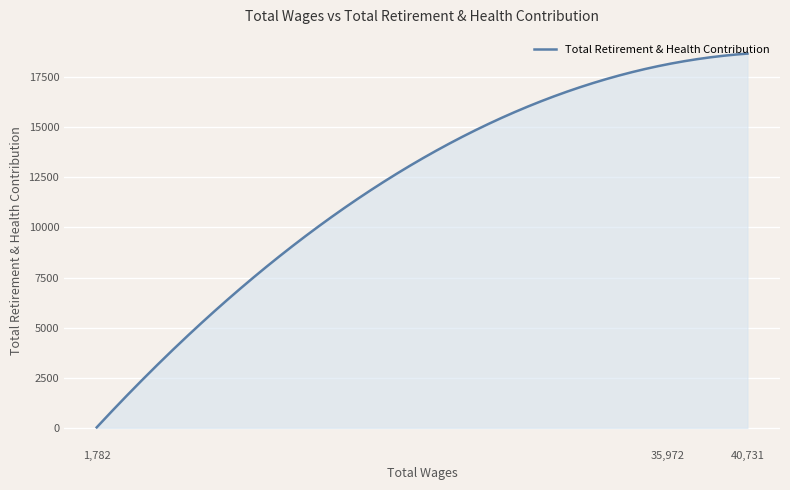

What is the difference between the maximum and minimum values?

18650.0